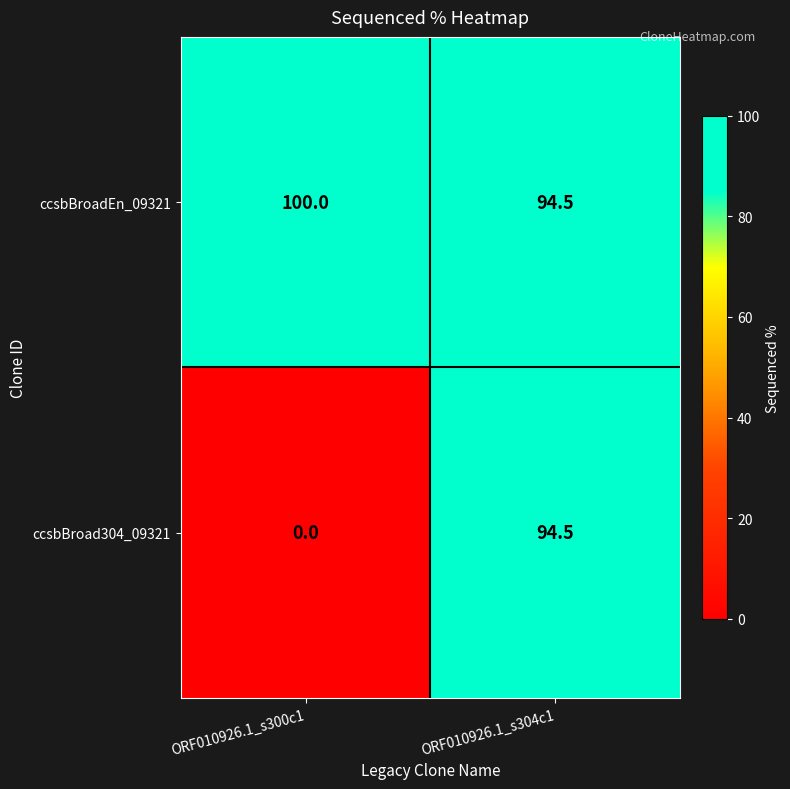

Reading left to right, extract all data points from this chart.

ccsbBroadEn_09321: 100.0	94.5
ccsbBroad304_09321: 0.0	94.5